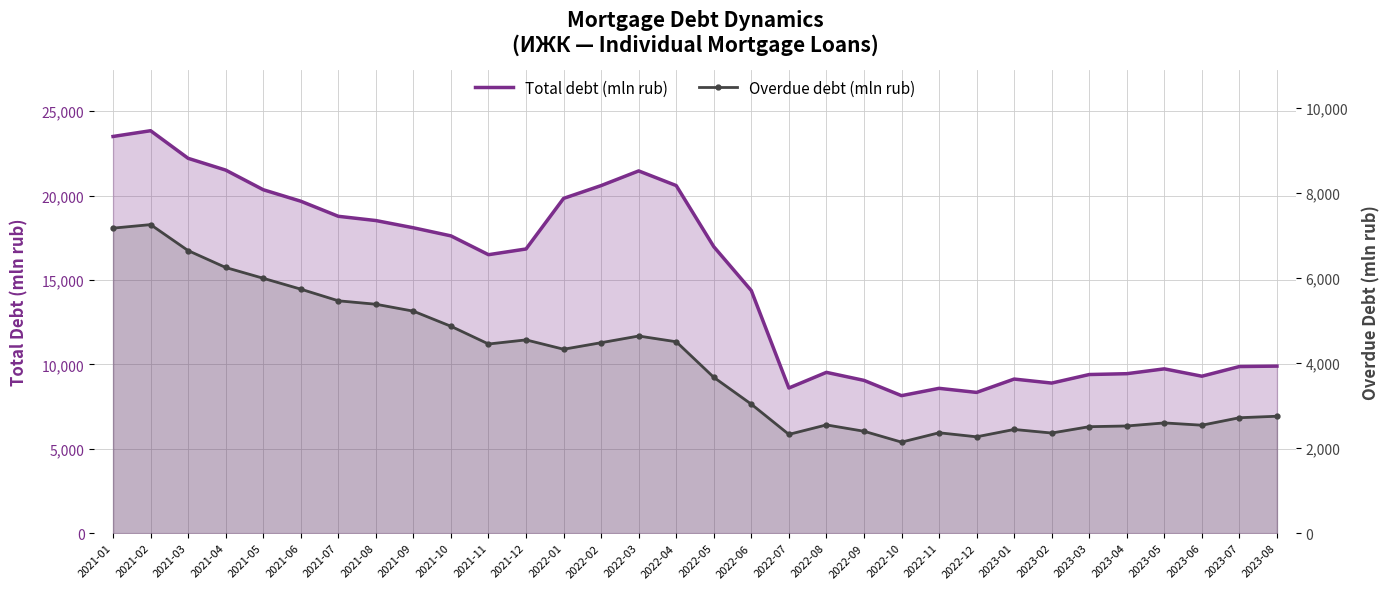

Reading left to right, list all the values displayed in this chart.

Total debt (mln rub): 23503	23844	22208	21511	20348	19667	18773	18521	18092	17612	16498	16837	19834	20593	21462	20593	16973	14370	8599	9526	9051	8146	8579	8338	9129	8891	9397	9447	9734	9298	9871	9896
Overdue debt (mln rub): 7178	7261	6649	6252	5998	5742	5468	5387	5224	4868	4451	4548	4328	4482	4639	4504	3667	3035	2324	2547	2398	2142	2362	2267	2440	2356	2505	2522	2594	2540	2716	2751